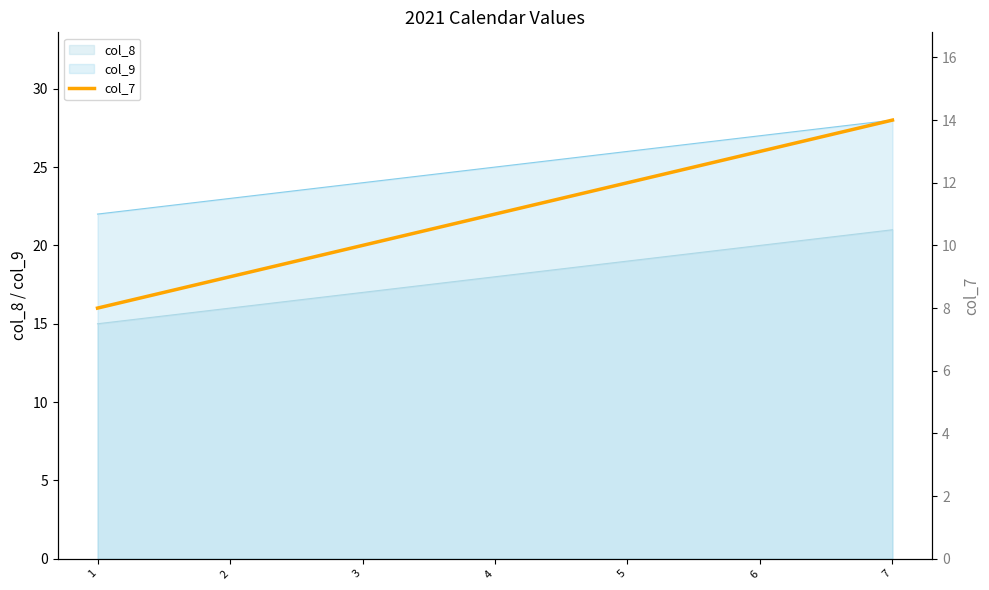

What is the minimum value for col_8?

15